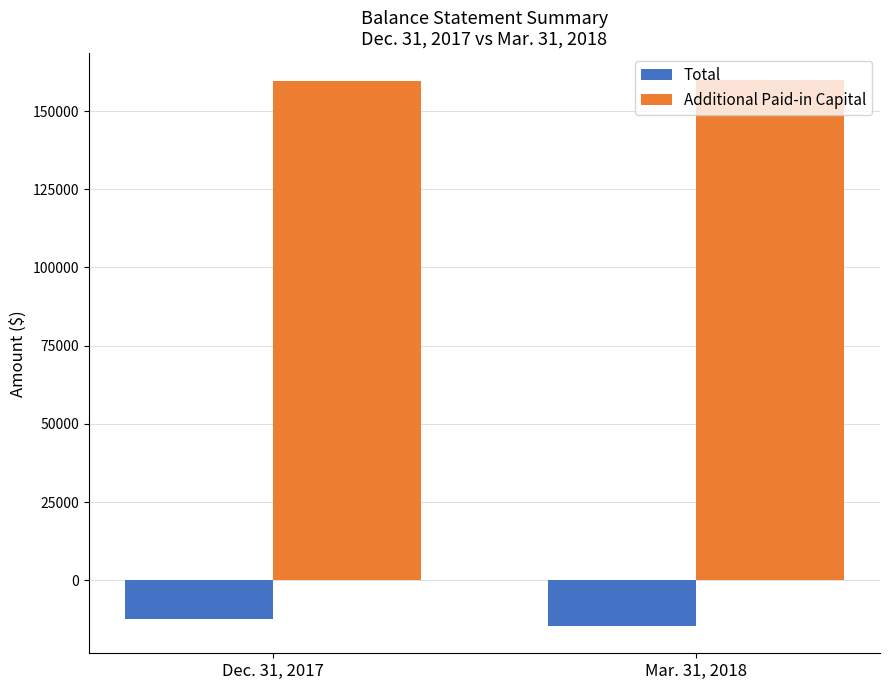

At Dec. 31, 2017, list the series in order from smallest to largest.

Total, Additional Paid-in Capital